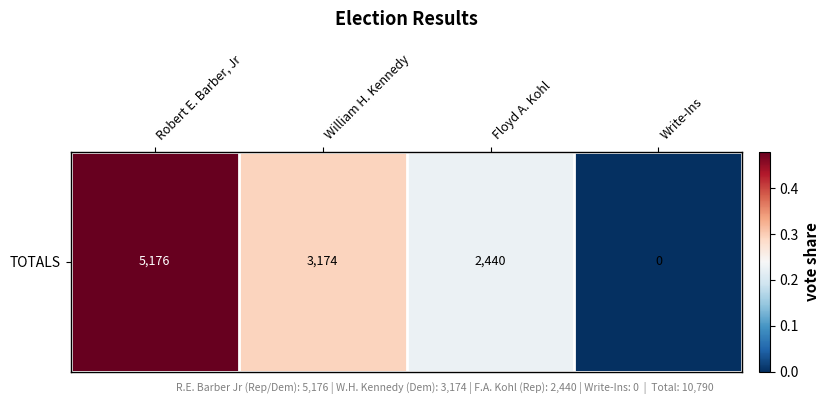

What is the sum of the values at Floyd A. Kohl and William H. Kennedy?

0.5